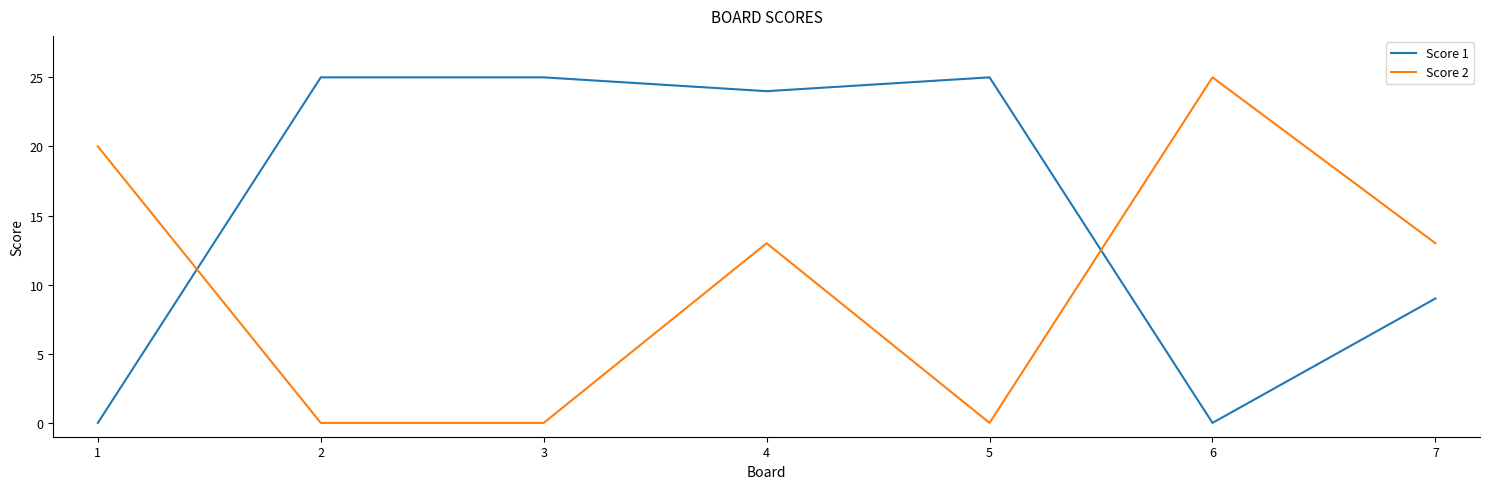

Where is the first local minimum for Score 1?

4